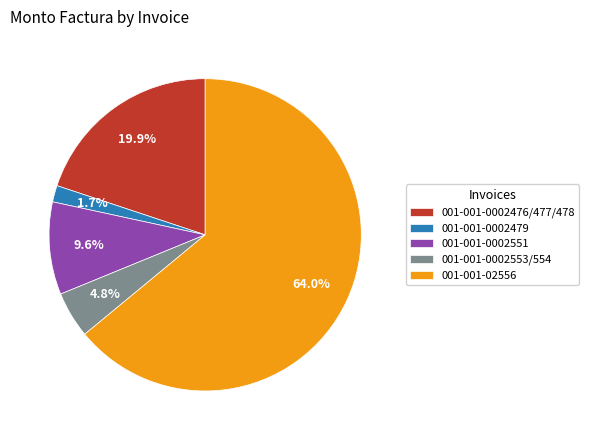

Approximately how many times larger is the value at 001-001-0002479 compared to 001-001-0002476/477/478?

0.1